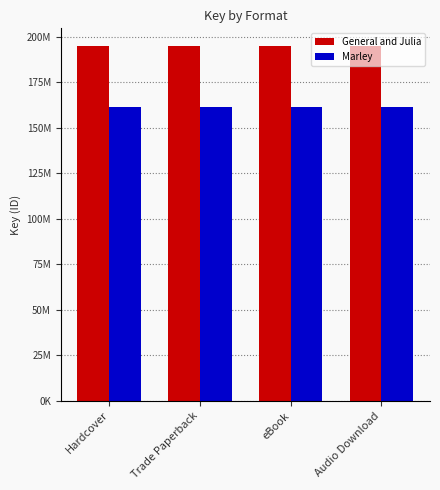

Are the bars horizontal?

No